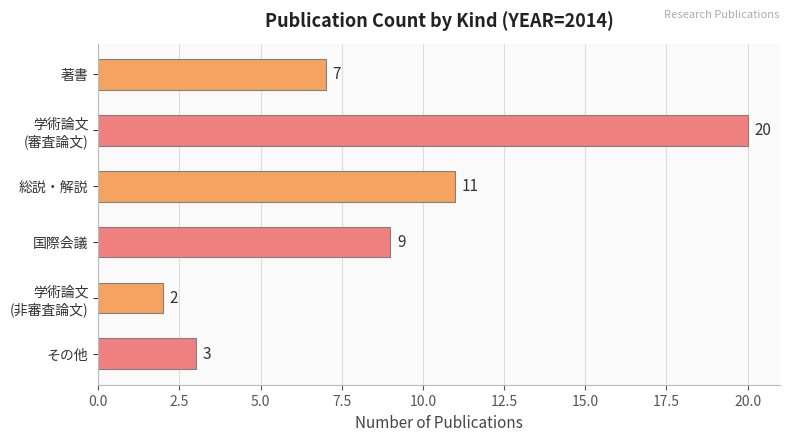

How many data points are less than 9?

3